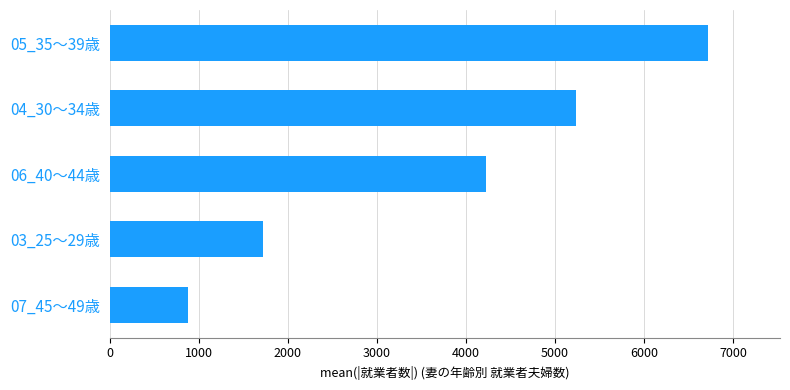

Is it true that the value at 07_45～49歳 is 181?

False